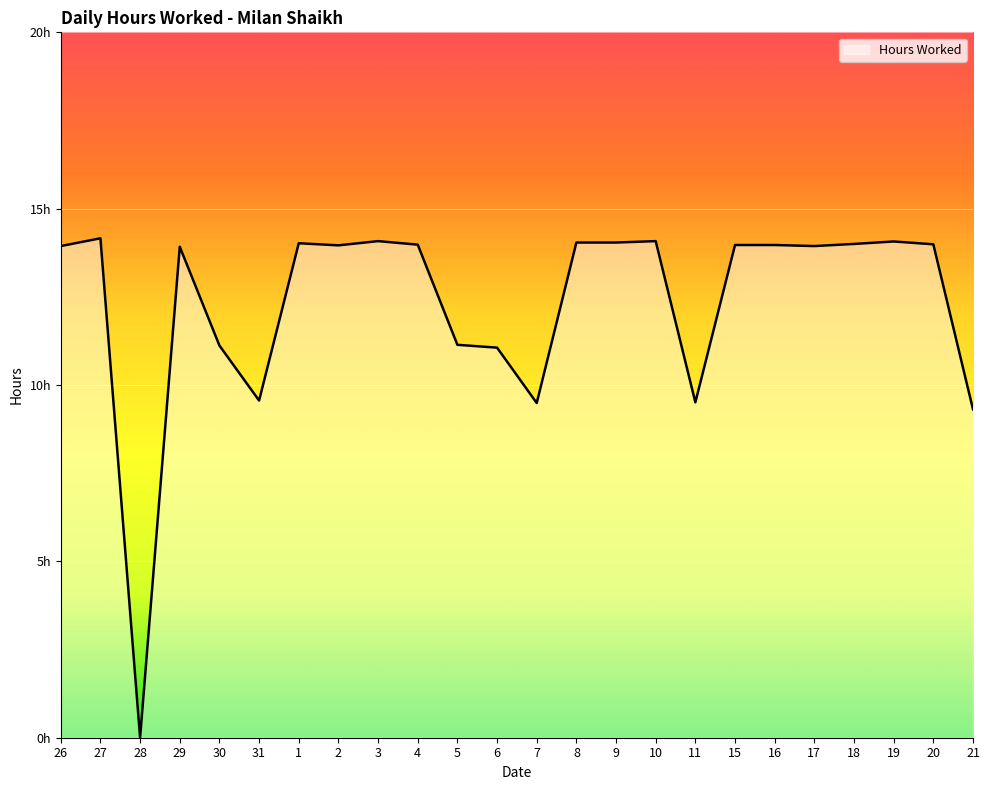

Between 27 and 29, which is larger?

27